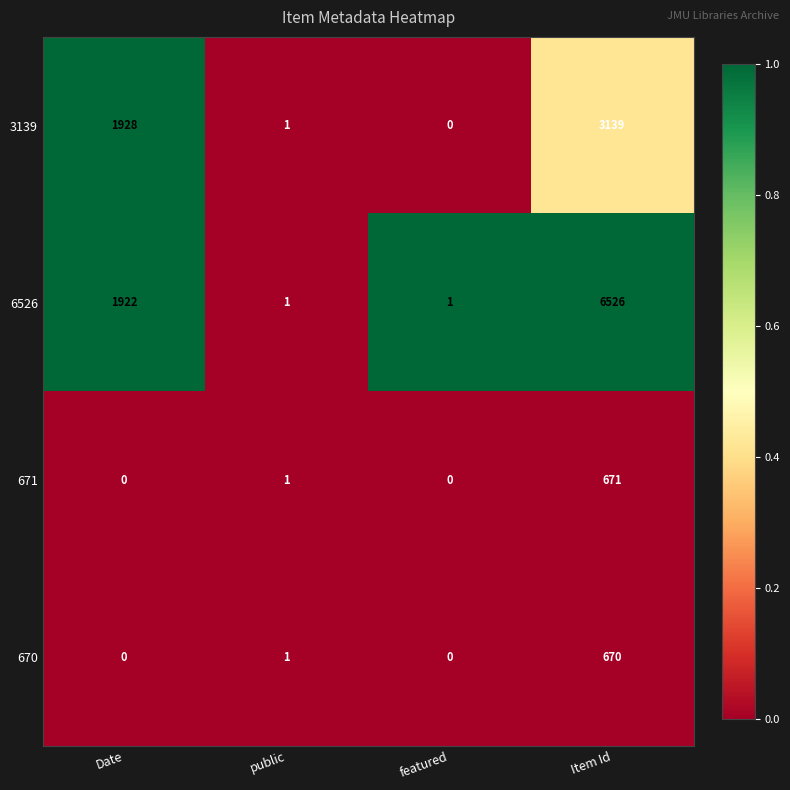

At which category does the chart reach its peak across all series?

Item Id